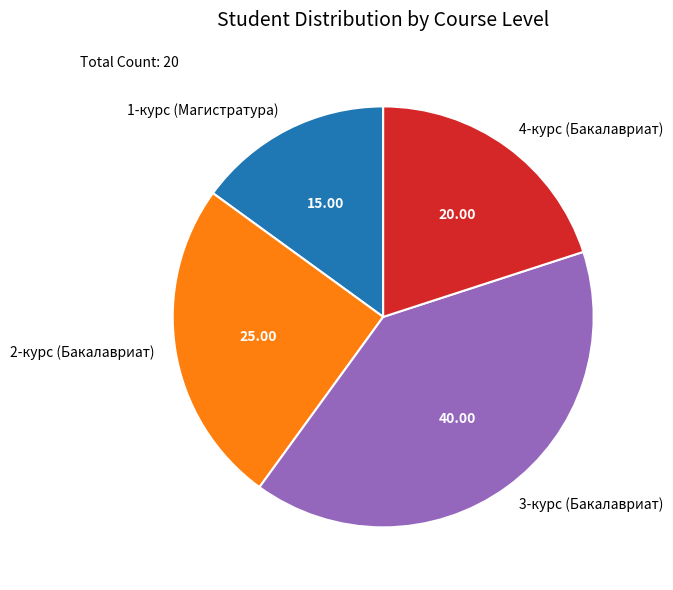

What is the largest slice in the pie chart?

3-курс (Бакалавриат)